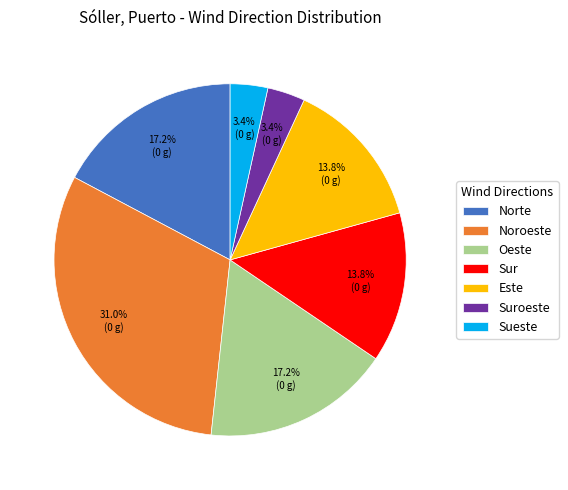

Is it true that Norte is 9% of the pie?

False